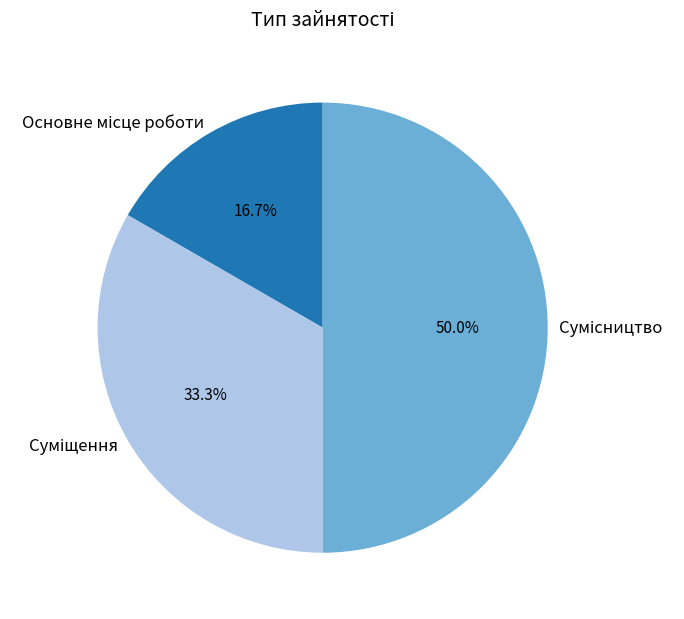

Do Основне місце роботи and Сумісництво together represent more than half of the pie?

Yes